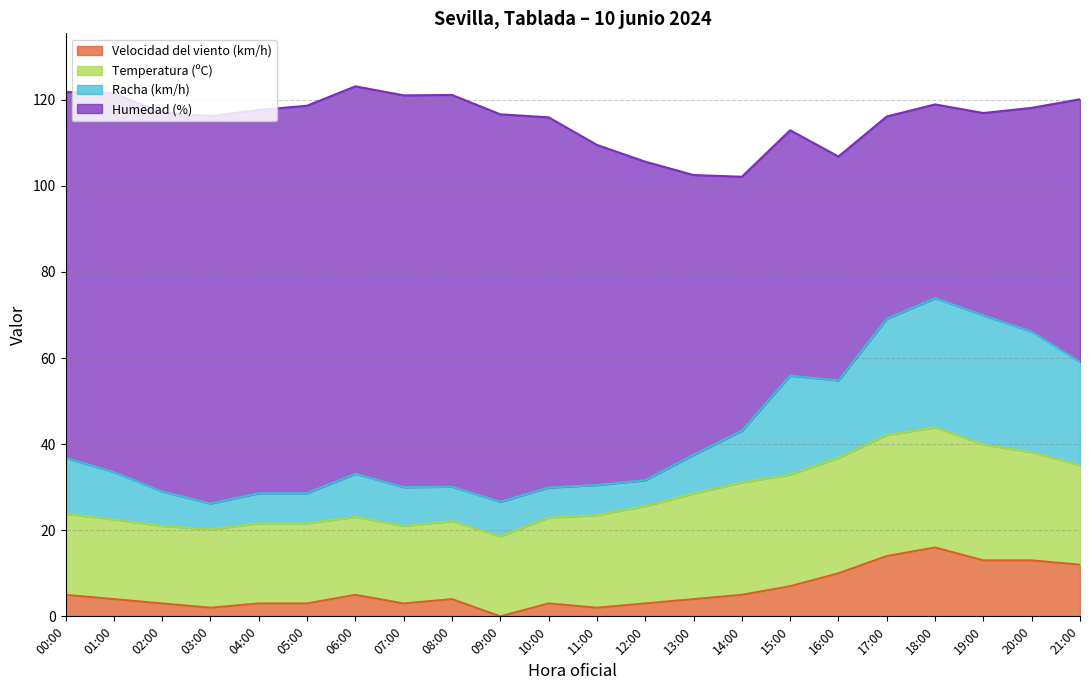

Does the chart display data point markers on the line(s)?

No